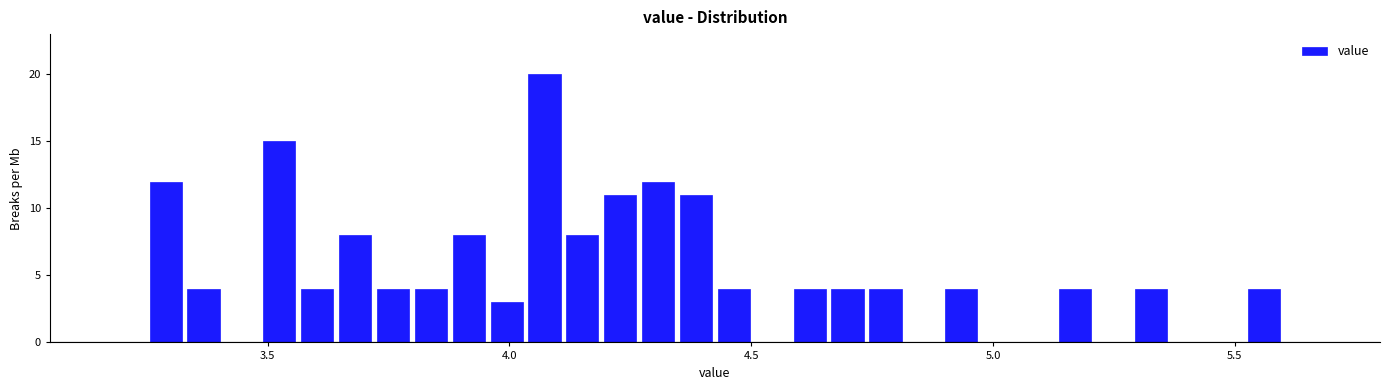

Read against the x-axis, roughly where is the centre of the tallest bar?

4.05